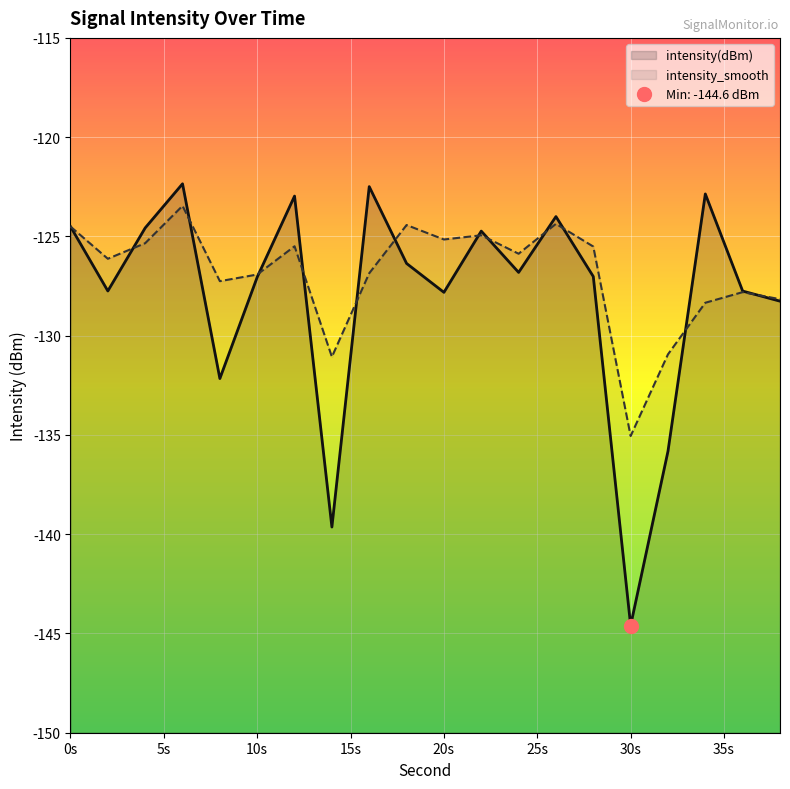

What is the highest value of the intensity_smooth series?

-123.5